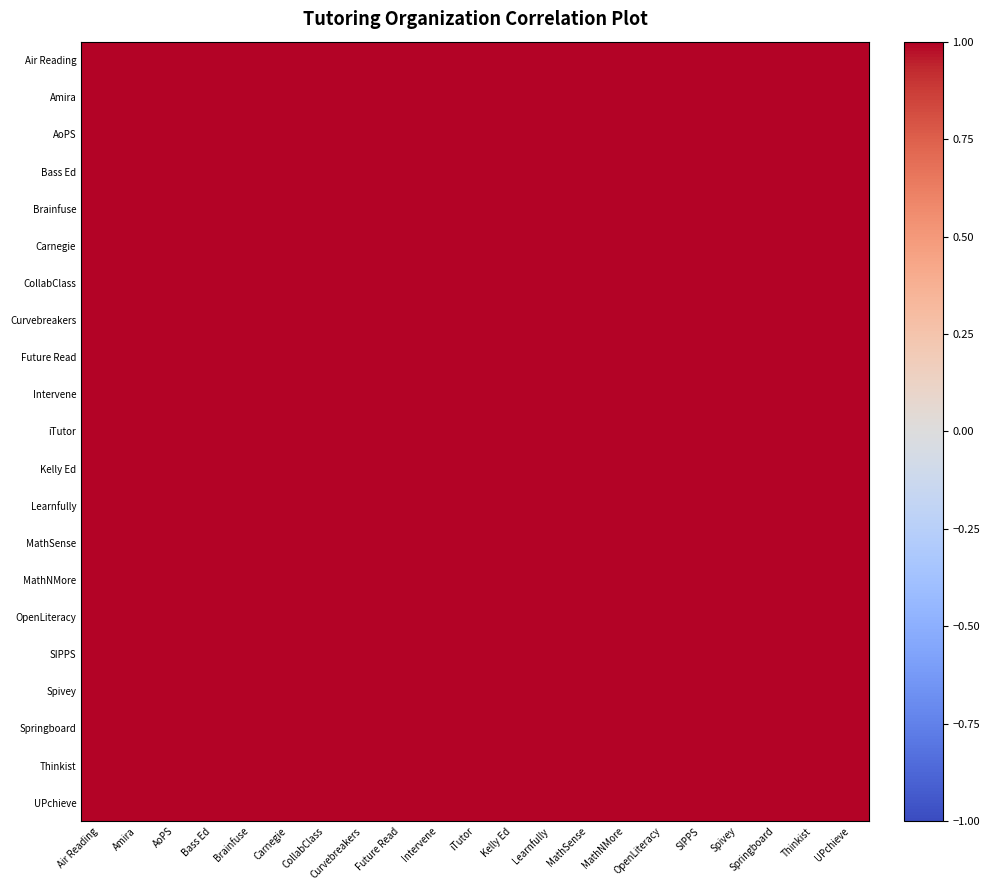

Reading left to right, what are all the values shown in this chart?

Air Reading: Air Reading=1.0	Amira=1.0	AoPS=1.0	Bass Ed=1.0	Brainfuse=1.0	Carnegie=1.0	CollabClass=1.0	Curvebreakers=1.0	Future Read=1.0	Intervene=1.0	iTutor=1.0	Kelly Ed=1.0	Learnfully=1.0	MathSense=1.0	MathNMore=1.0	OpenLiteracy=1.0	SIPPS=1.0	Spivey=1.0	Springboard=1.0	Thinkist=1.0	UPchieve=1.0
Amira: Air Reading=1.0	Amira=1.0	AoPS=1.0	Bass Ed=1.0	Brainfuse=1.0	Carnegie=1.0	CollabClass=1.0	Curvebreakers=1.0	Future Read=1.0	Intervene=1.0	iTutor=1.0	Kelly Ed=1.0	Learnfully=1.0	MathSense=1.0	MathNMore=1.0	OpenLiteracy=1.0	SIPPS=1.0	Spivey=1.0	Springboard=1.0	Thinkist=1.0	UPchieve=1.0
AoPS: Air Reading=1.0	Amira=1.0	AoPS=1.0	Bass Ed=1.0	Brainfuse=1.0	Carnegie=1.0	CollabClass=1.0	Curvebreakers=1.0	Future Read=1.0	Intervene=1.0	iTutor=1.0	Kelly Ed=1.0	Learnfully=1.0	MathSense=1.0	MathNMore=1.0	OpenLiteracy=1.0	SIPPS=1.0	Spivey=1.0	Springboard=1.0	Thinkist=1.0	UPchieve=1.0
Bass Ed: Air Reading=1.0	Amira=1.0	AoPS=1.0	Bass Ed=1.0	Brainfuse=1.0	Carnegie=1.0	CollabClass=1.0	Curvebreakers=1.0	Future Read=1.0	Intervene=1.0	iTutor=1.0	Kelly Ed=1.0	Learnfully=1.0	MathSense=1.0	MathNMore=1.0	OpenLiteracy=1.0	SIPPS=1.0	Spivey=1.0	Springboard=1.0	Thinkist=1.0	UPchieve=1.0
Brainfuse: Air Reading=1.0	Amira=1.0	AoPS=1.0	Bass Ed=1.0	Brainfuse=1.0	Carnegie=1.0	CollabClass=1.0	Curvebreakers=1.0	Future Read=1.0	Intervene=1.0	iTutor=1.0	Kelly Ed=1.0	Learnfully=1.0	MathSense=1.0	MathNMore=1.0	OpenLiteracy=1.0	SIPPS=1.0	Spivey=1.0	Springboard=1.0	Thinkist=1.0	UPchieve=1.0
Carnegie: Air Reading=1.0	Amira=1.0	AoPS=1.0	Bass Ed=1.0	Brainfuse=1.0	Carnegie=1.0	CollabClass=1.0	Curvebreakers=1.0	Future Read=1.0	Intervene=1.0	iTutor=1.0	Kelly Ed=1.0	Learnfully=1.0	MathSense=1.0	MathNMore=1.0	OpenLiteracy=1.0	SIPPS=1.0	Spivey=1.0	Springboard=1.0	Thinkist=1.0	UPchieve=1.0
CollabClass: Air Reading=1.0	Amira=1.0	AoPS=1.0	Bass Ed=1.0	Brainfuse=1.0	Carnegie=1.0	CollabClass=1.0	Curvebreakers=1.0	Future Read=1.0	Intervene=1.0	iTutor=1.0	Kelly Ed=1.0	Learnfully=1.0	MathSense=1.0	MathNMore=1.0	OpenLiteracy=1.0	SIPPS=1.0	Spivey=1.0	Springboard=1.0	Thinkist=1.0	UPchieve=1.0
Curvebreakers: Air Reading=1.0	Amira=1.0	AoPS=1.0	Bass Ed=1.0	Brainfuse=1.0	Carnegie=1.0	CollabClass=1.0	Curvebreakers=1.0	Future Read=1.0	Intervene=1.0	iTutor=1.0	Kelly Ed=1.0	Learnfully=1.0	MathSense=1.0	MathNMore=1.0	OpenLiteracy=1.0	SIPPS=1.0	Spivey=1.0	Springboard=1.0	Thinkist=1.0	UPchieve=1.0
Future Read: Air Reading=1.0	Amira=1.0	AoPS=1.0	Bass Ed=1.0	Brainfuse=1.0	Carnegie=1.0	CollabClass=1.0	Curvebreakers=1.0	Future Read=1.0	Intervene=1.0	iTutor=1.0	Kelly Ed=1.0	Learnfully=1.0	MathSense=1.0	MathNMore=1.0	OpenLiteracy=1.0	SIPPS=1.0	Spivey=1.0	Springboard=1.0	Thinkist=1.0	UPchieve=1.0
Intervene: Air Reading=1.0	Amira=1.0	AoPS=1.0	Bass Ed=1.0	Brainfuse=1.0	Carnegie=1.0	CollabClass=1.0	Curvebreakers=1.0	Future Read=1.0	Intervene=1.0	iTutor=1.0	Kelly Ed=1.0	Learnfully=1.0	MathSense=1.0	MathNMore=1.0	OpenLiteracy=1.0	SIPPS=1.0	Spivey=1.0	Springboard=1.0	Thinkist=1.0	UPchieve=1.0
iTutor: Air Reading=1.0	Amira=1.0	AoPS=1.0	Bass Ed=1.0	Brainfuse=1.0	Carnegie=1.0	CollabClass=1.0	Curvebreakers=1.0	Future Read=1.0	Intervene=1.0	iTutor=1.0	Kelly Ed=1.0	Learnfully=1.0	MathSense=1.0	MathNMore=1.0	OpenLiteracy=1.0	SIPPS=1.0	Spivey=1.0	Springboard=1.0	Thinkist=1.0	UPchieve=1.0
Kelly Ed: Air Reading=1.0	Amira=1.0	AoPS=1.0	Bass Ed=1.0	Brainfuse=1.0	Carnegie=1.0	CollabClass=1.0	Curvebreakers=1.0	Future Read=1.0	Intervene=1.0	iTutor=1.0	Kelly Ed=1.0	Learnfully=1.0	MathSense=1.0	MathNMore=1.0	OpenLiteracy=1.0	SIPPS=1.0	Spivey=1.0	Springboard=1.0	Thinkist=1.0	UPchieve=1.0
Learnfully: Air Reading=1.0	Amira=1.0	AoPS=1.0	Bass Ed=1.0	Brainfuse=1.0	Carnegie=1.0	CollabClass=1.0	Curvebreakers=1.0	Future Read=1.0	Intervene=1.0	iTutor=1.0	Kelly Ed=1.0	Learnfully=1.0	MathSense=1.0	MathNMore=1.0	OpenLiteracy=1.0	SIPPS=1.0	Spivey=1.0	Springboard=1.0	Thinkist=1.0	UPchieve=1.0
MathSense: Air Reading=1.0	Amira=1.0	AoPS=1.0	Bass Ed=1.0	Brainfuse=1.0	Carnegie=1.0	CollabClass=1.0	Curvebreakers=1.0	Future Read=1.0	Intervene=1.0	iTutor=1.0	Kelly Ed=1.0	Learnfully=1.0	MathSense=1.0	MathNMore=1.0	OpenLiteracy=1.0	SIPPS=1.0	Spivey=1.0	Springboard=1.0	Thinkist=1.0	UPchieve=1.0
MathNMore: Air Reading=1.0	Amira=1.0	AoPS=1.0	Bass Ed=1.0	Brainfuse=1.0	Carnegie=1.0	CollabClass=1.0	Curvebreakers=1.0	Future Read=1.0	Intervene=1.0	iTutor=1.0	Kelly Ed=1.0	Learnfully=1.0	MathSense=1.0	MathNMore=1.0	OpenLiteracy=1.0	SIPPS=1.0	Spivey=1.0	Springboard=1.0	Thinkist=1.0	UPchieve=1.0
OpenLiteracy: Air Reading=1.0	Amira=1.0	AoPS=1.0	Bass Ed=1.0	Brainfuse=1.0	Carnegie=1.0	CollabClass=1.0	Curvebreakers=1.0	Future Read=1.0	Intervene=1.0	iTutor=1.0	Kelly Ed=1.0	Learnfully=1.0	MathSense=1.0	MathNMore=1.0	OpenLiteracy=1.0	SIPPS=1.0	Spivey=1.0	Springboard=1.0	Thinkist=1.0	UPchieve=1.0
SIPPS: Air Reading=1.0	Amira=1.0	AoPS=1.0	Bass Ed=1.0	Brainfuse=1.0	Carnegie=1.0	CollabClass=1.0	Curvebreakers=1.0	Future Read=1.0	Intervene=1.0	iTutor=1.0	Kelly Ed=1.0	Learnfully=1.0	MathSense=1.0	MathNMore=1.0	OpenLiteracy=1.0	SIPPS=1.0	Spivey=1.0	Springboard=1.0	Thinkist=1.0	UPchieve=1.0
Spivey: Air Reading=1.0	Amira=1.0	AoPS=1.0	Bass Ed=1.0	Brainfuse=1.0	Carnegie=1.0	CollabClass=1.0	Curvebreakers=1.0	Future Read=1.0	Intervene=1.0	iTutor=1.0	Kelly Ed=1.0	Learnfully=1.0	MathSense=1.0	MathNMore=1.0	OpenLiteracy=1.0	SIPPS=1.0	Spivey=1.0	Springboard=1.0	Thinkist=1.0	UPchieve=1.0
Springboard: Air Reading=1.0	Amira=1.0	AoPS=1.0	Bass Ed=1.0	Brainfuse=1.0	Carnegie=1.0	CollabClass=1.0	Curvebreakers=1.0	Future Read=1.0	Intervene=1.0	iTutor=1.0	Kelly Ed=1.0	Learnfully=1.0	MathSense=1.0	MathNMore=1.0	OpenLiteracy=1.0	SIPPS=1.0	Spivey=1.0	Springboard=1.0	Thinkist=1.0	UPchieve=1.0
Thinkist: Air Reading=1.0	Amira=1.0	AoPS=1.0	Bass Ed=1.0	Brainfuse=1.0	Carnegie=1.0	CollabClass=1.0	Curvebreakers=1.0	Future Read=1.0	Intervene=1.0	iTutor=1.0	Kelly Ed=1.0	Learnfully=1.0	MathSense=1.0	MathNMore=1.0	OpenLiteracy=1.0	SIPPS=1.0	Spivey=1.0	Springboard=1.0	Thinkist=1.0	UPchieve=1.0
UPchieve: Air Reading=1.0	Amira=1.0	AoPS=1.0	Bass Ed=1.0	Brainfuse=1.0	Carnegie=1.0	CollabClass=1.0	Curvebreakers=1.0	Future Read=1.0	Intervene=1.0	iTutor=1.0	Kelly Ed=1.0	Learnfully=1.0	MathSense=1.0	MathNMore=1.0	OpenLiteracy=1.0	SIPPS=1.0	Spivey=1.0	Springboard=1.0	Thinkist=1.0	UPchieve=1.0